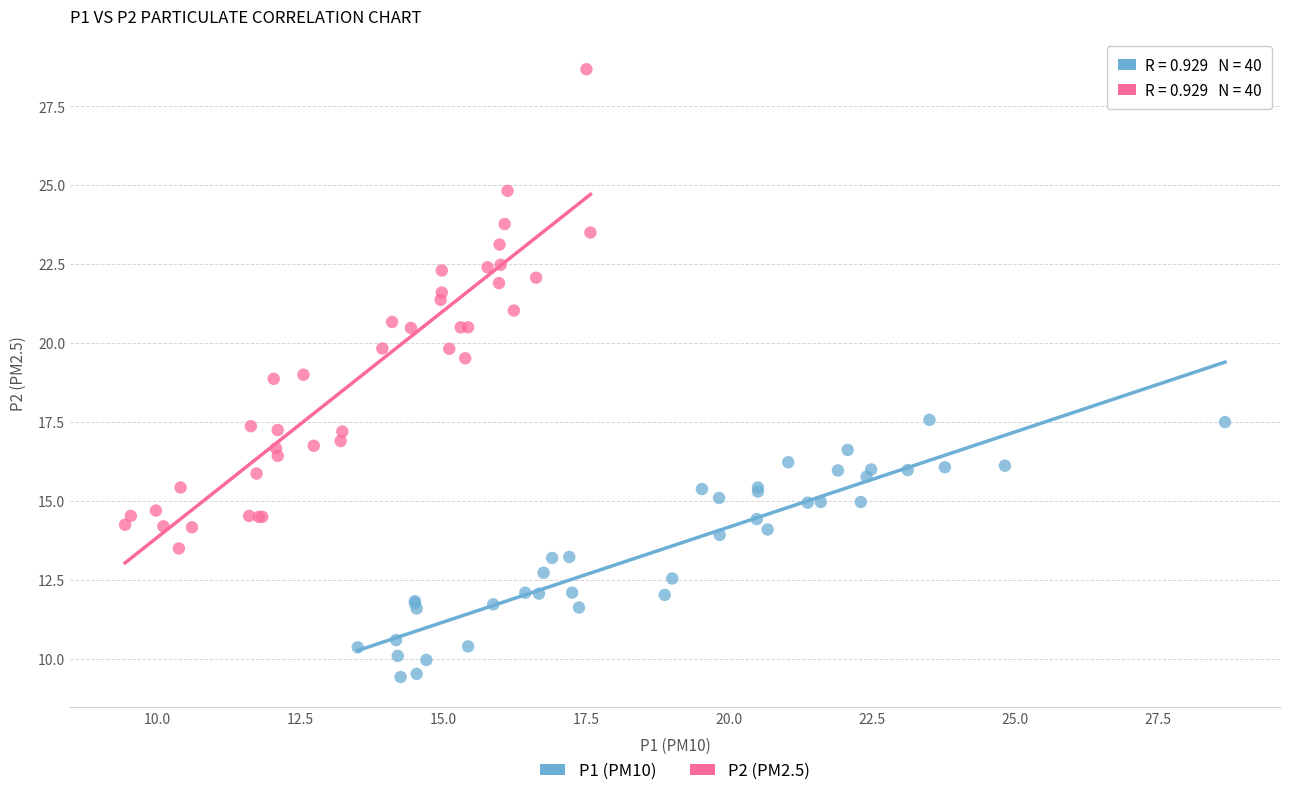

Which series reaches the minimum Y coordinate?

P1 (PM10)